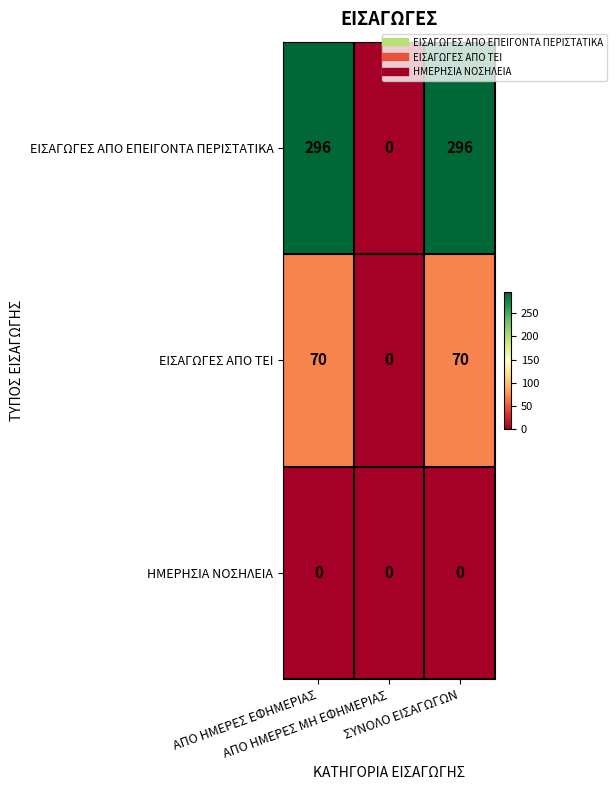

Count the ΕΙΣΑΓΩΓΕΣ ΑΠΟ ΤΕΙ values in the range 0 to 70.

3